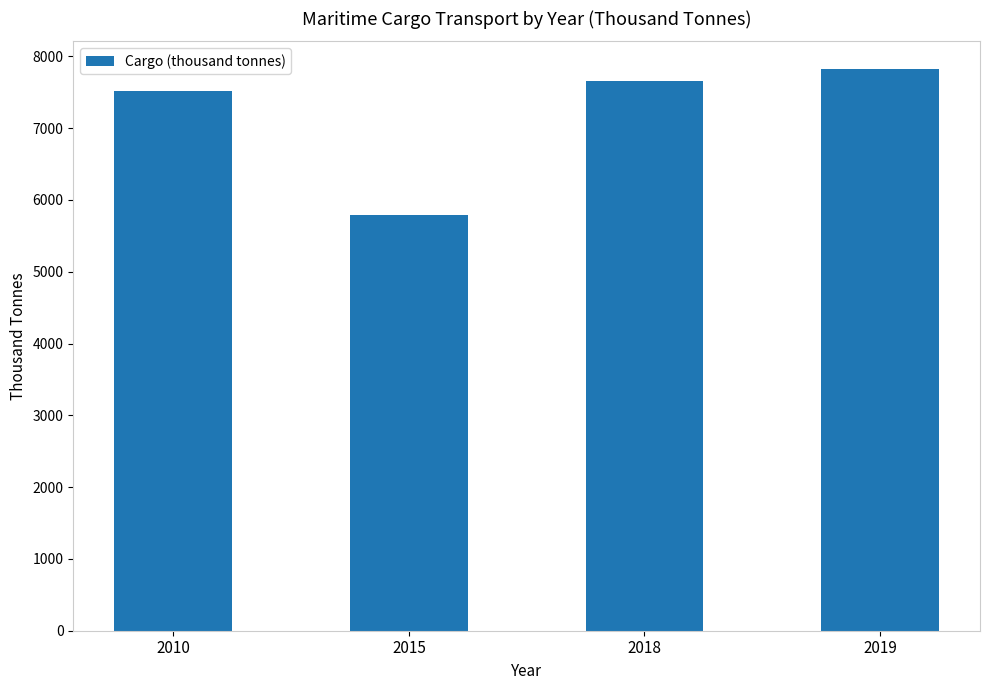

How many categories are shown in the chart?

4